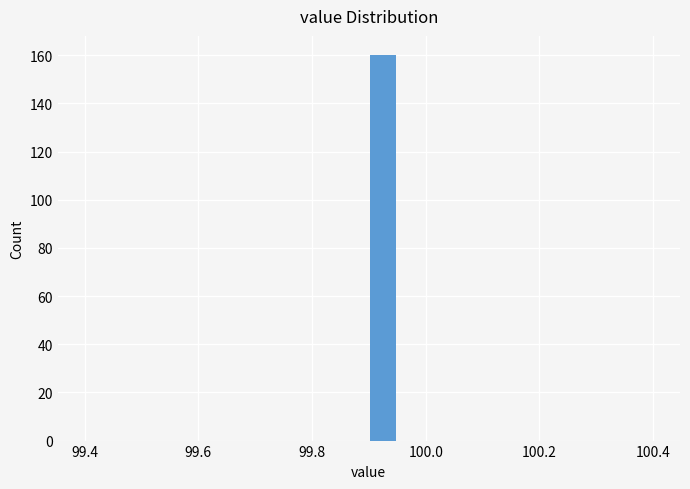

Around what value on the x-axis is the tallest bar? Give the approximate position of its centre, as read against the axis.

99.92